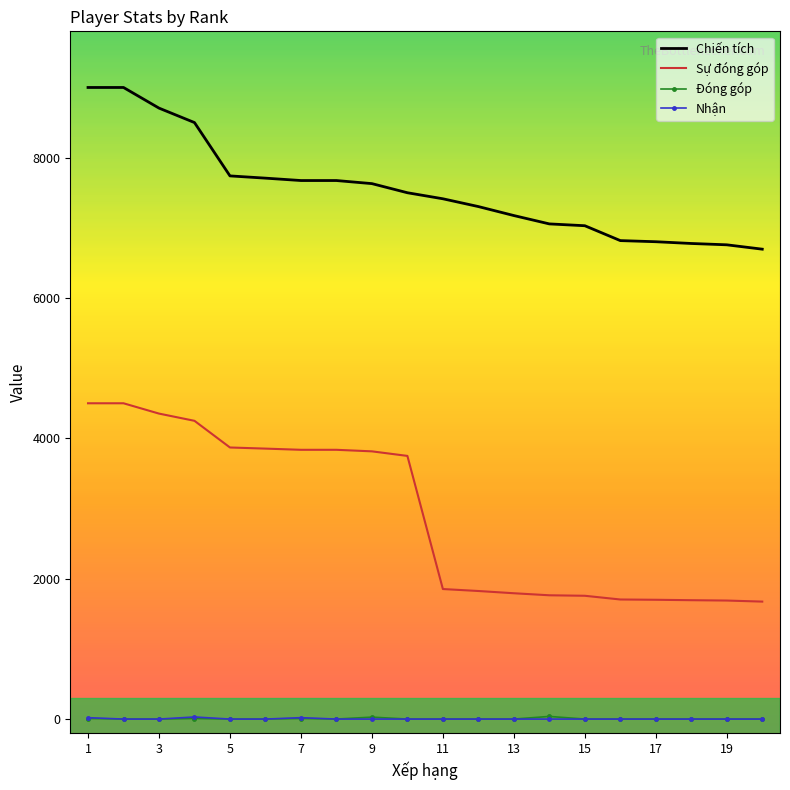

Which series has the largest total across all categories?

Chiến tích